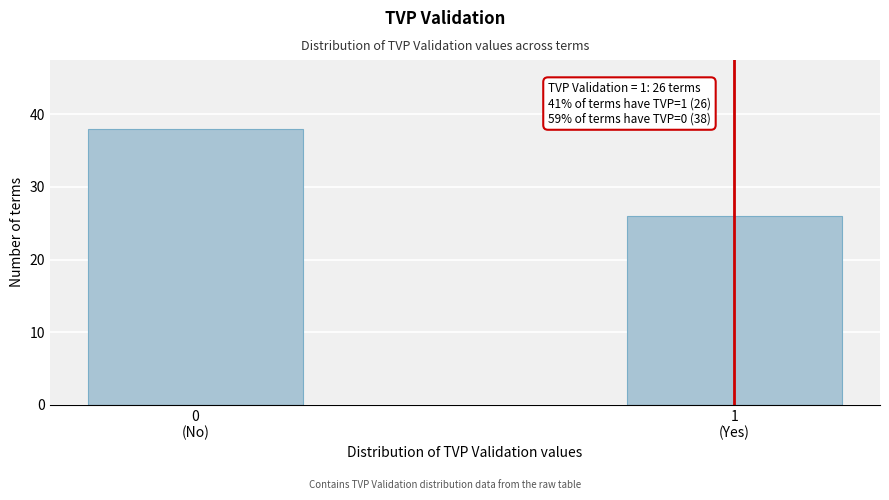

Reading left to right, extract all data points from this chart.

38	26